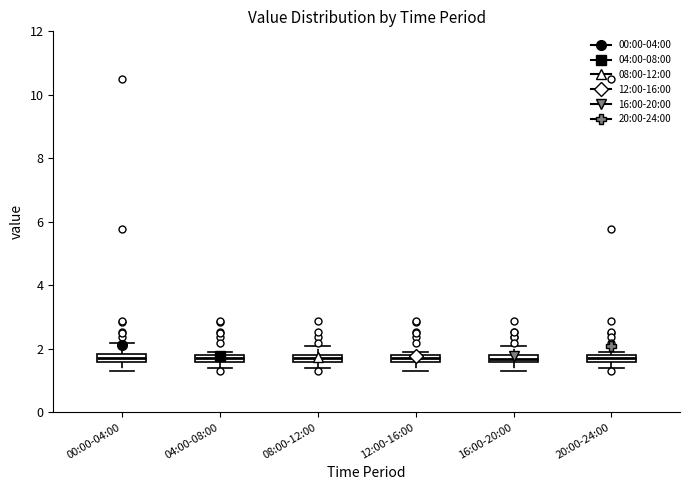

Where is the lower edge of the box for 16:00-20:00 on the y-axis? The values are not printed on the chart, so give them approximately, as read against the axis.

1.6